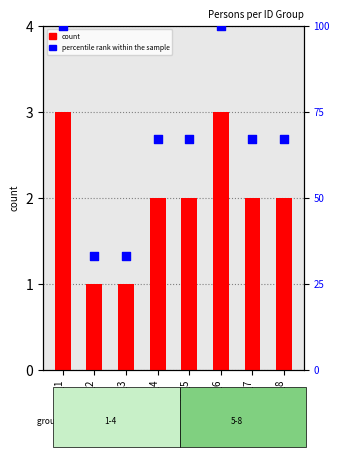

What are all the series names shown in the legend?

count, percentile rank within the sample